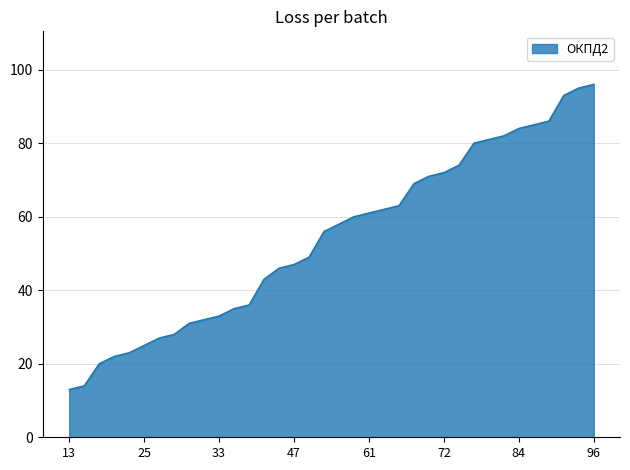

What is the sum of all values?

1952